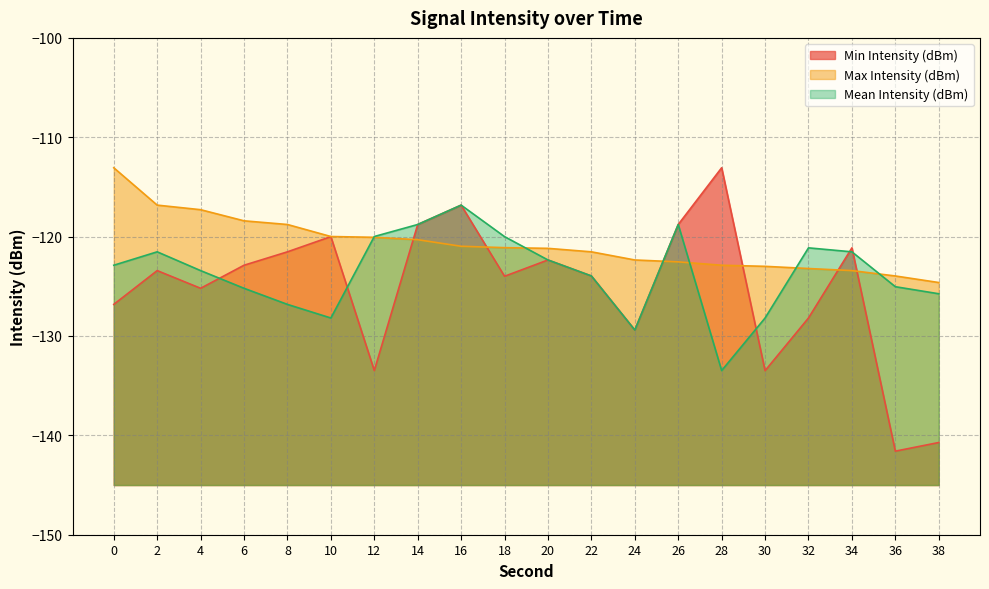

Does the chart have visible grid lines?

Yes